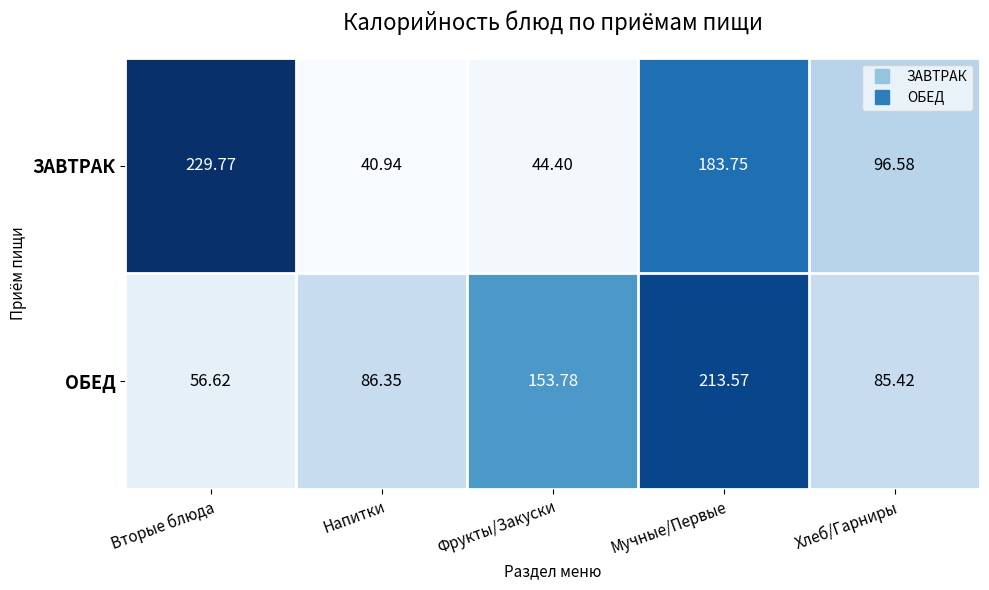

At which category is the sum across all series the highest?

Мучные/Первые